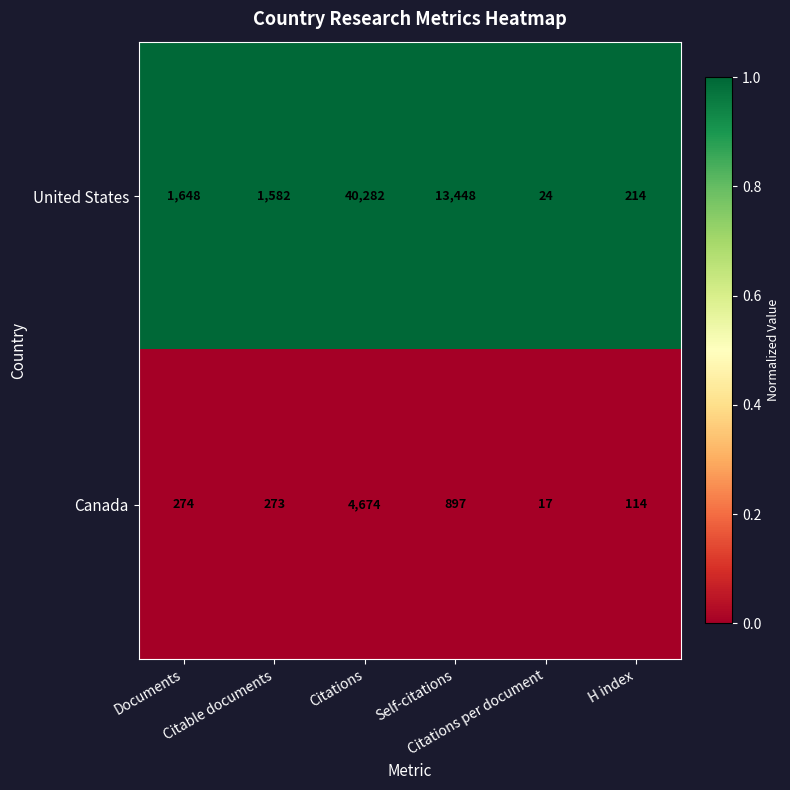

What is the spread (max minus min) of values at Citations?

35608